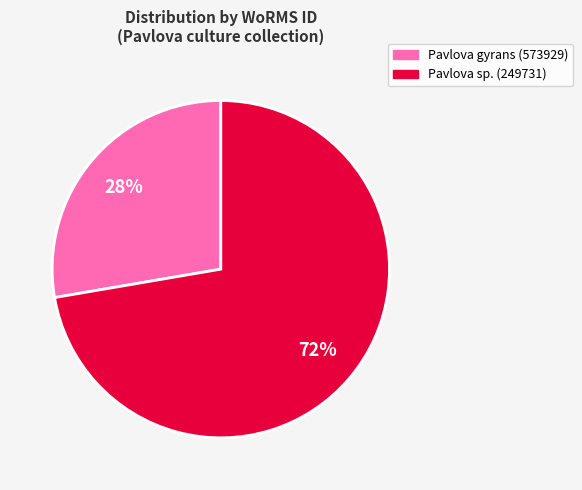

To the nearest percent, what is the average slice percentage?

50%